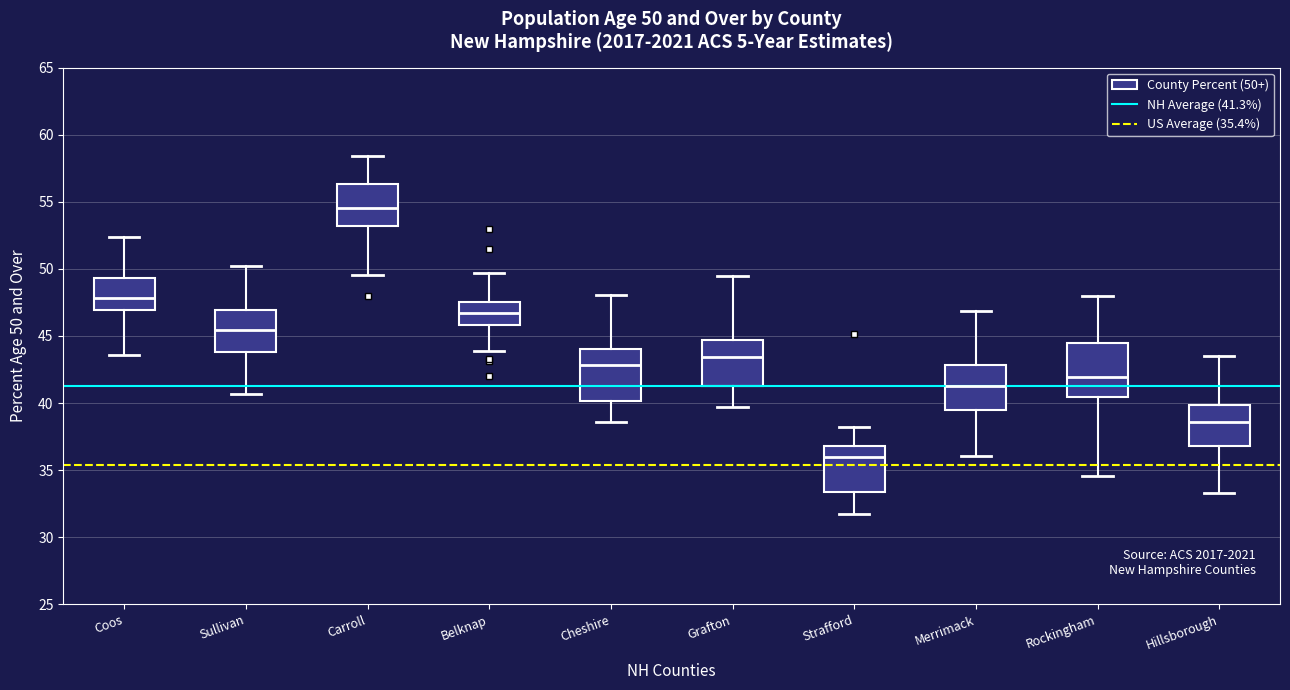

Which box's median line is the highest?

Carroll